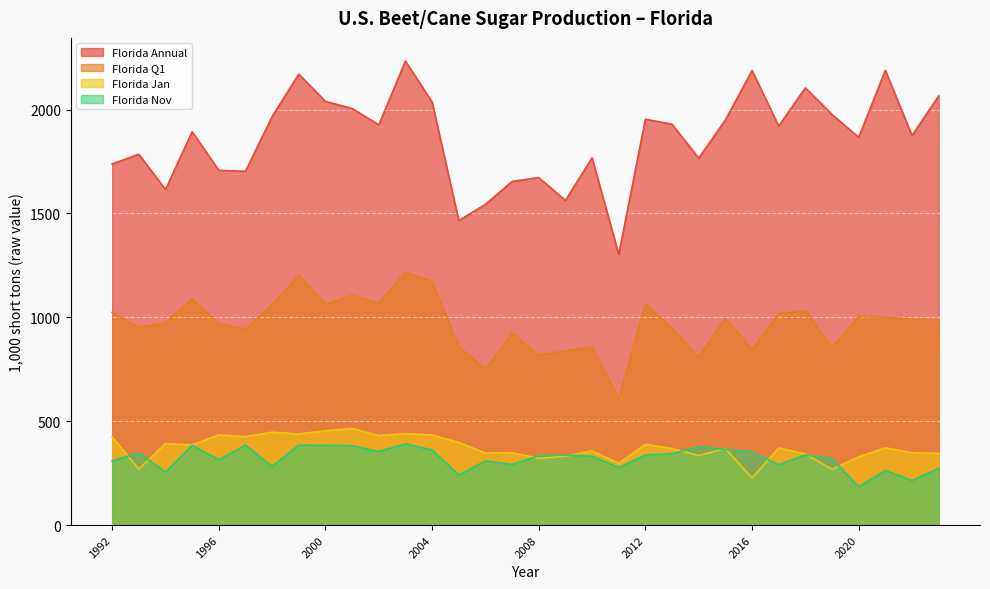

Reading left to right, list all the values displayed in this chart.

Florida Annual: 1992=1738.1	1993=1785.0	1994=1615.1	1995=1893.5	1996=1707.4	1997=1702.9	1998=1966.7	1999=2170.6	2000=2039.3	2001=2005.3	2002=1926.7	2003=2233.4	2004=2036.1	2005=1465.7	2006=1543.8	2007=1653.9	2008=1672.7	2009=1562.9	2010=1767.7	2011=1302.8	2012=1953.5	2013=1929.4	2014=1765.9	2015=1950.0	2016=2188.1	2017=1920.6	2018=2104.8	2019=1976.3	2020=1866.6	2021=2188.8	2022=1874.8	2023=2065.7
Florida Q1: 1992=1024.0	1993=951.9	1994=973.2	1995=1087.3	1996=969.9	1997=941.7	1998=1061.7	1999=1202.5	2000=1064.4	2001=1105.5	2002=1068.0	2003=1217.8	2004=1173.4	2005=858.5	2006=751.1	2007=923.6	2008=817.4	2009=838.9	2010=859.0	2011=609.0	2012=1063.0	2013=948.2	2014=808.4	2015=996.1	2016=845.7	2017=1017.9	2018=1032.3	2019=856.1	2020=1004.3	2021=1000.9	2022=990.5	2023=986.0
Florida Jan: 1992=423.8	1993=269.9	1994=392.5	1995=386.0	1996=434.0	1997=425.8	1998=447.0	1999=438.8	2000=453.8	2001=465.2	2002=430.5	2003=440.9	2004=433.3	2005=397.7	2006=347.0	2007=348.0	2008=321.4	2009=331.3	2010=357.5	2011=297.1	2012=388.5	2013=368.3	2014=334.4	2015=368.4	2016=226.2	2017=371.3	2018=342.5	2019=268.2	2020=328.3	2021=371.8	2022=348.2	2023=345.0
Florida Nov: 1992=309.0	1993=347.8	1994=255.0	1995=383.8	1996=314.4	1997=385.2	1998=282.5	1999=385.2	2000=383.5	2001=382.3	2002=353.8	2003=391.1	2004=361.3	2005=240.6	2006=308.7	2007=291.8	2008=333.6	2009=337.0	2010=332.3	2011=277.1	2012=337.6	2013=343.1	2014=377.5	2015=364.0	2016=351.9	2017=290.5	2018=337.4	2019=319.9	2020=184.0	2021=262.3	2022=214.7	2023=272.8